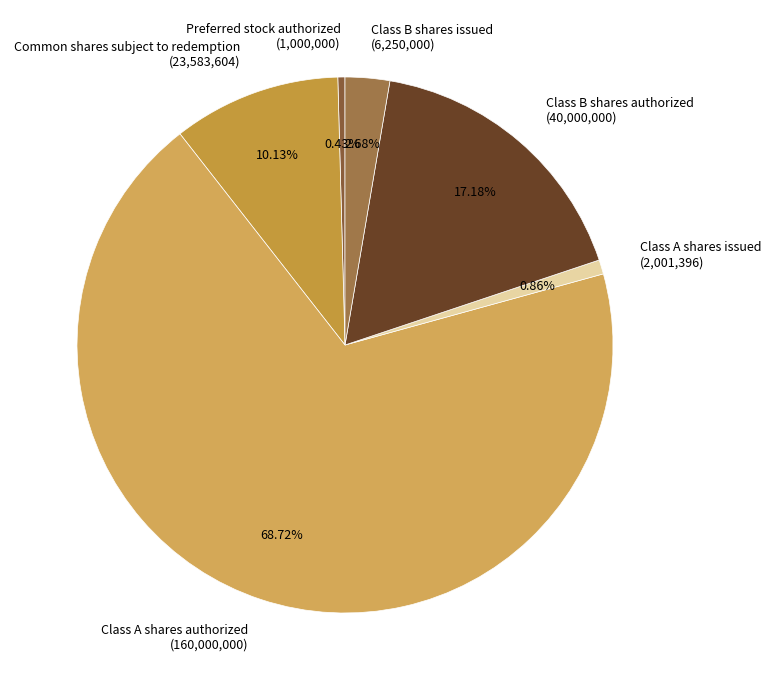

Which has a higher value, Class B shares issued or Preferred stock authorized?

Class B shares issued